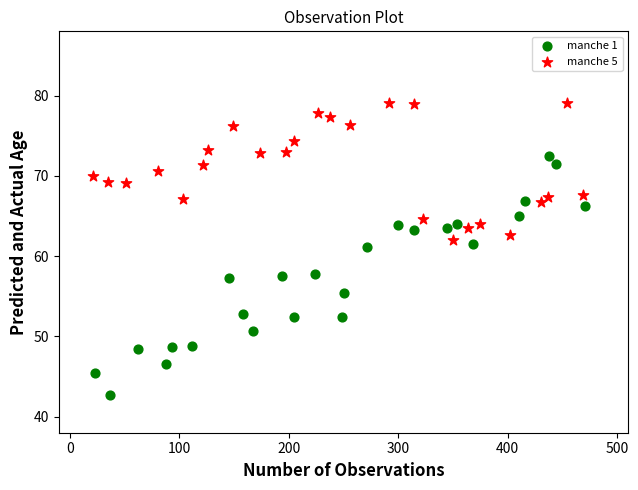

Which series contains the lowest Y value?

manche 1